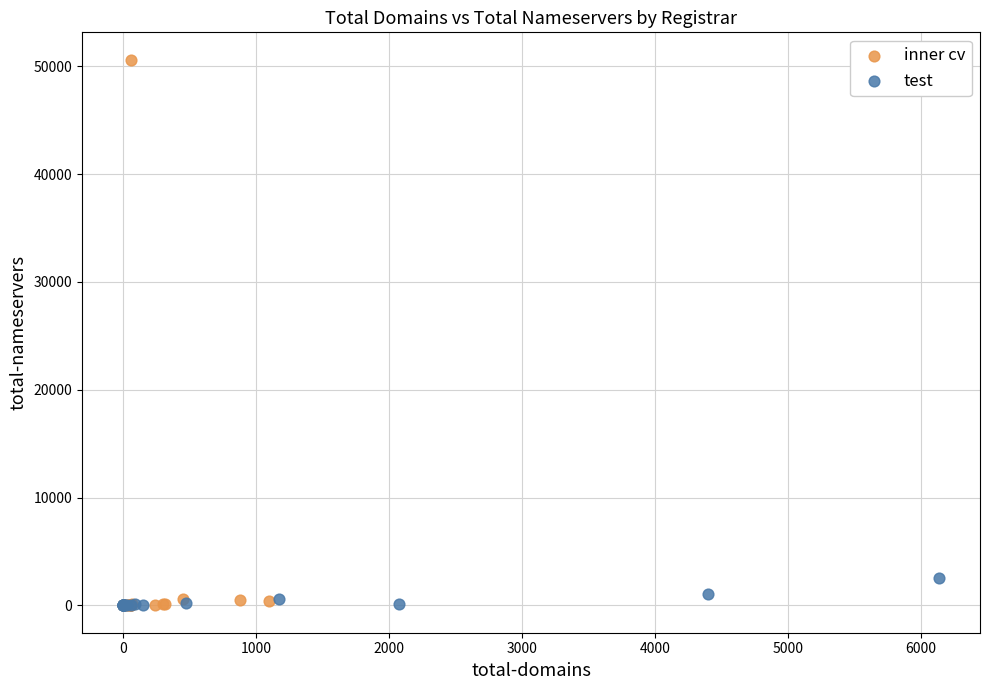

Which series has the largest Y range (max minus min)?

inner cv